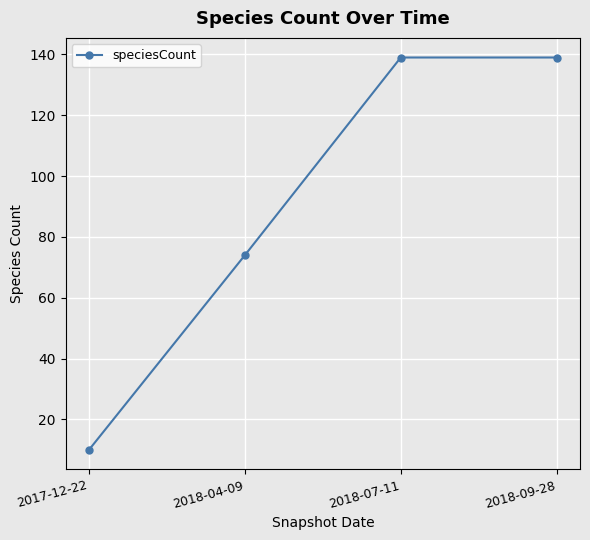

What is the minimum value shown in the chart?

10